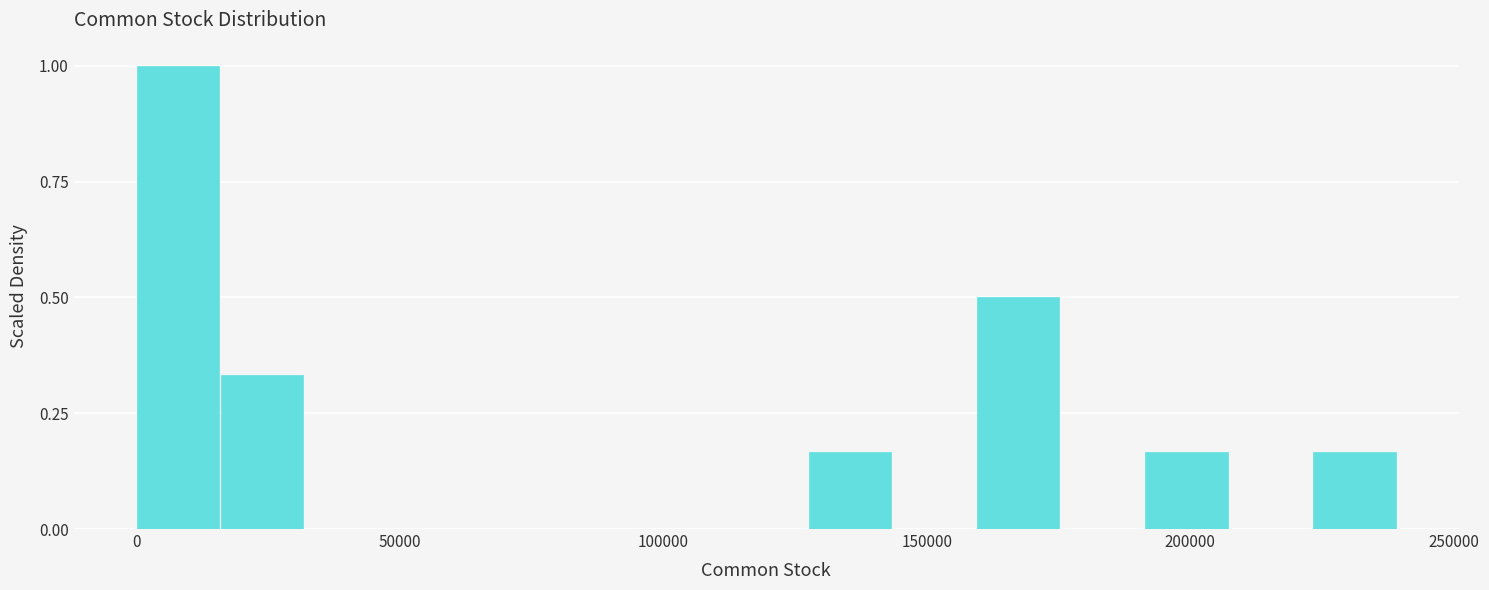

Around what value on the x-axis is the tallest bar? Give the approximate position of its centre, as read against the axis.

10000